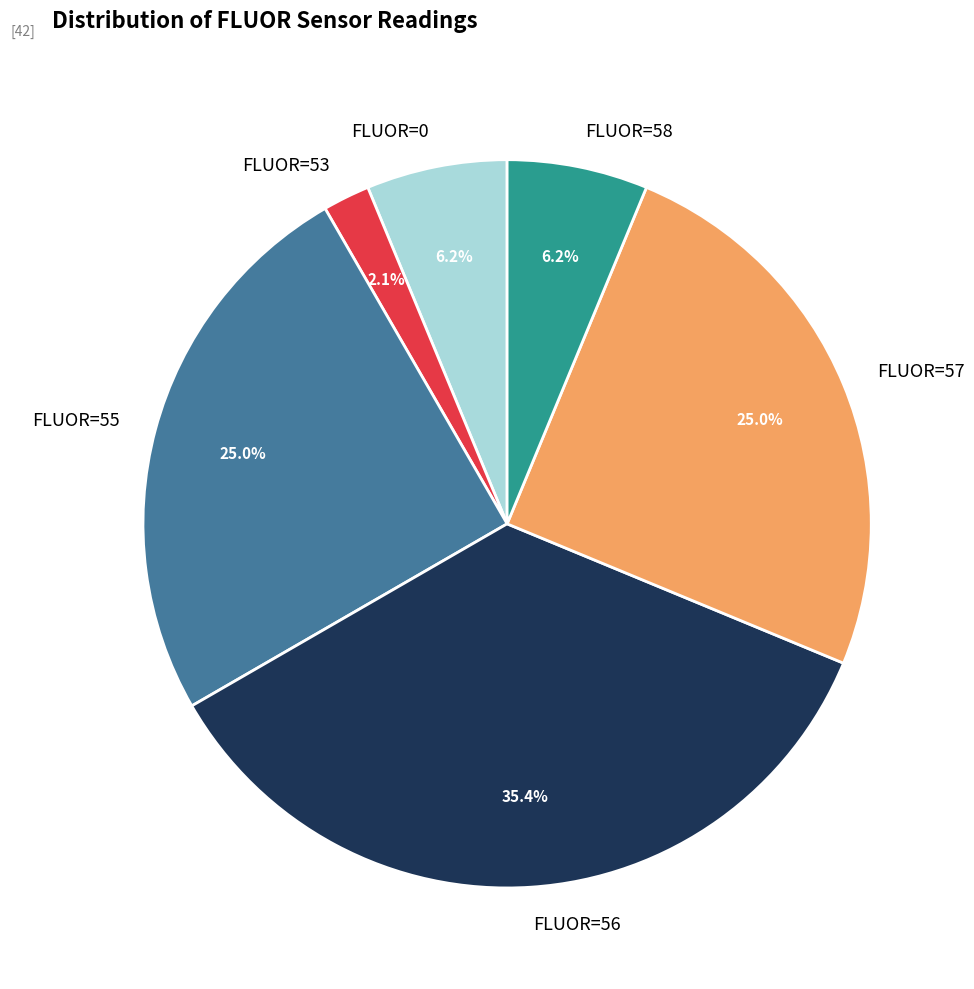

Which has a higher value, FLUOR=53 or FLUOR=55?

FLUOR=55